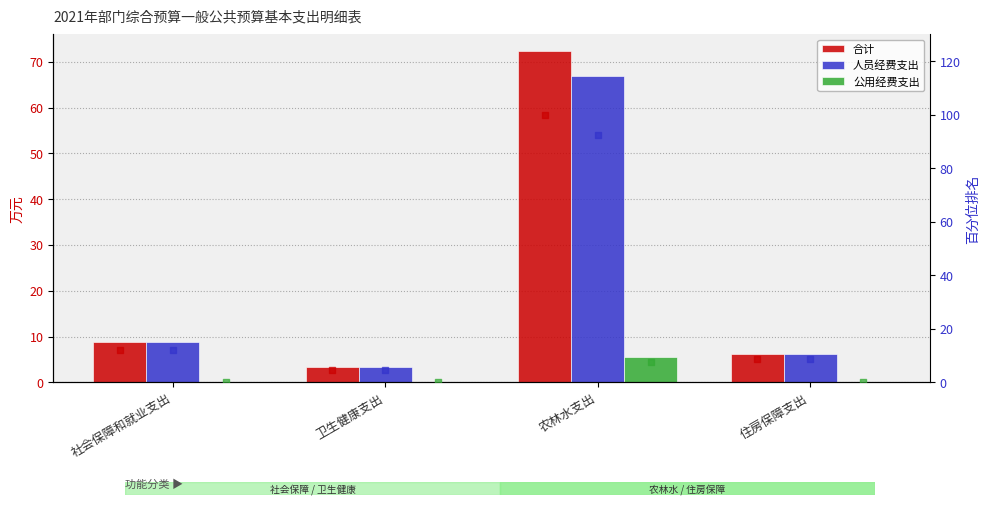

Is the value of 公用经费支出 at 住房保障支出 greater than the value of 公用经费支出 (百分位) at 卫生健康支出?

No